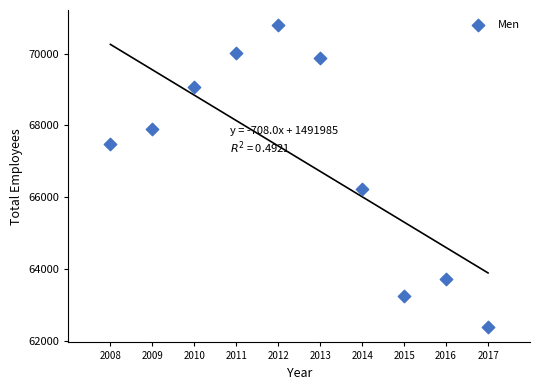

What Y value in the scatter plot is closest to 66585?

66229